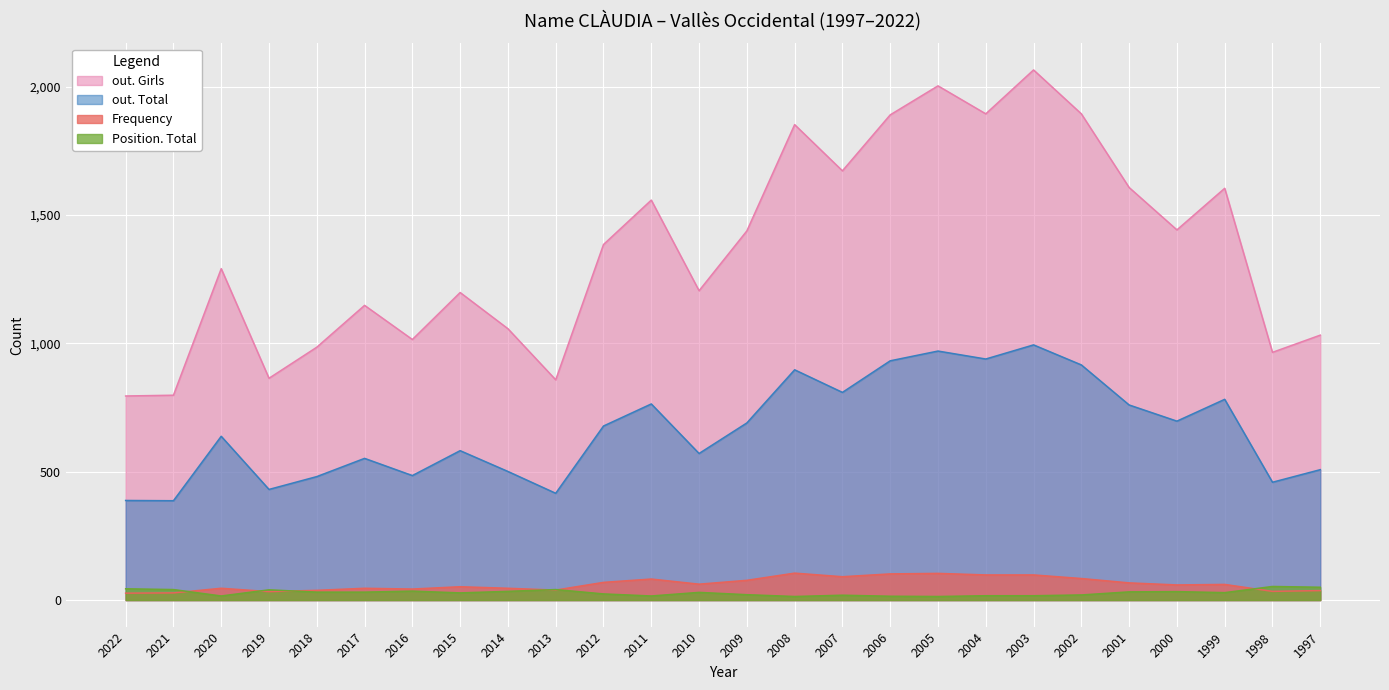

At how many categories does at least one series exceed 1721?

6